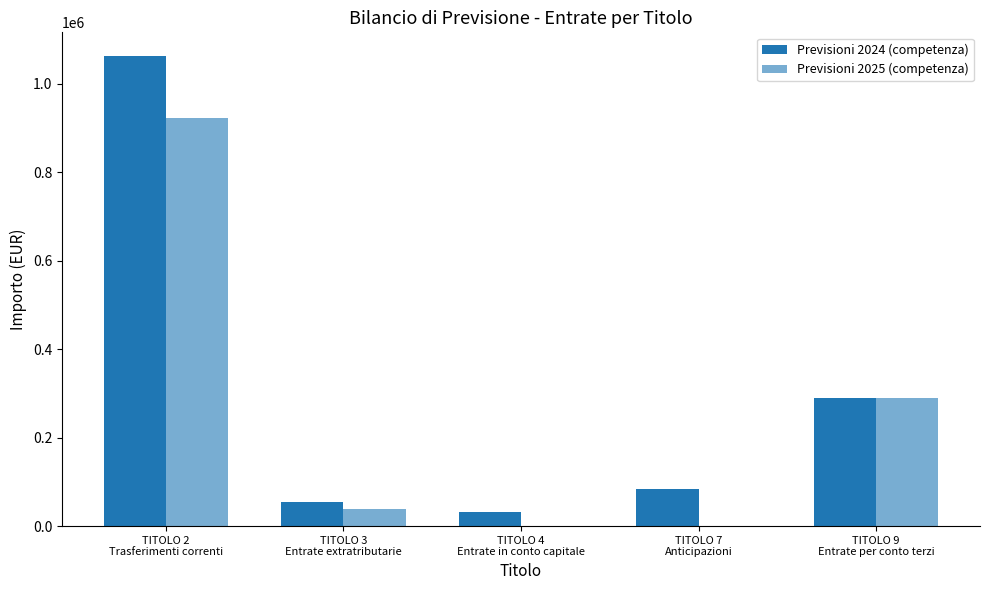

How many groups of bars are there?

5